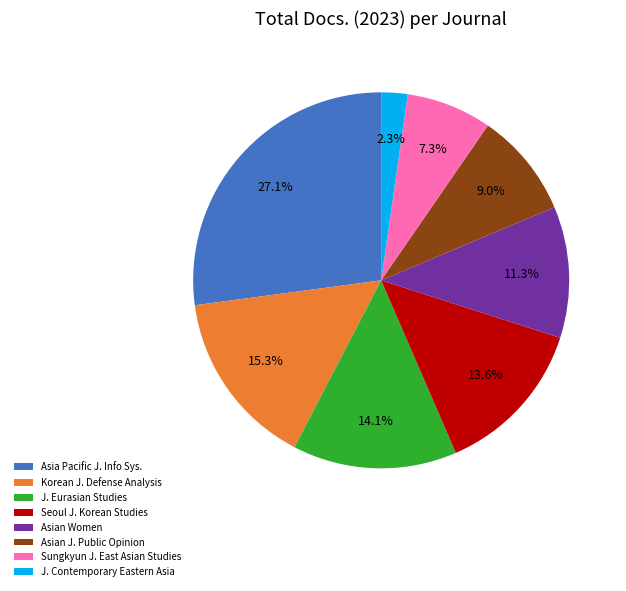

How many slices are in this pie chart?

8